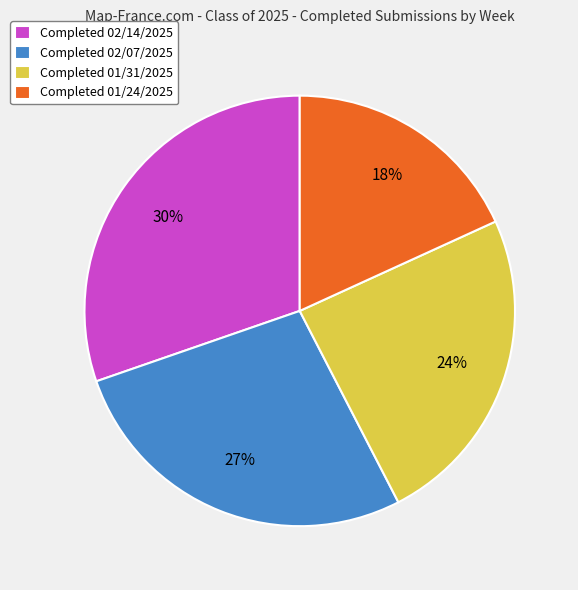

True or false: Completed 02/07/2025 accounts for 27% of the total.

True